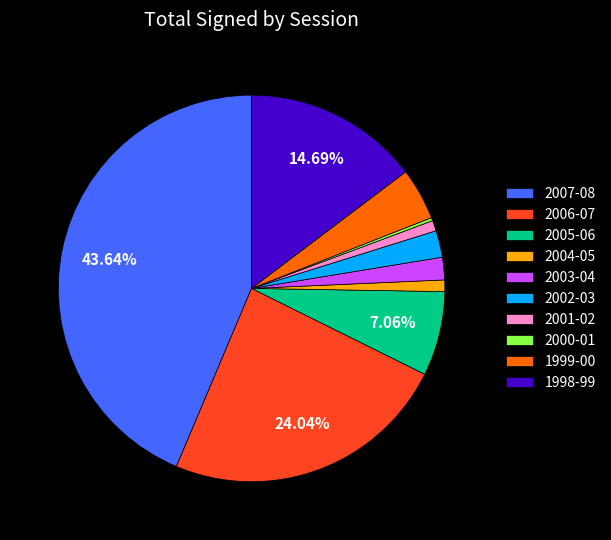

Is the sum of 2006-07 and 2007-08 greater than half?

Yes